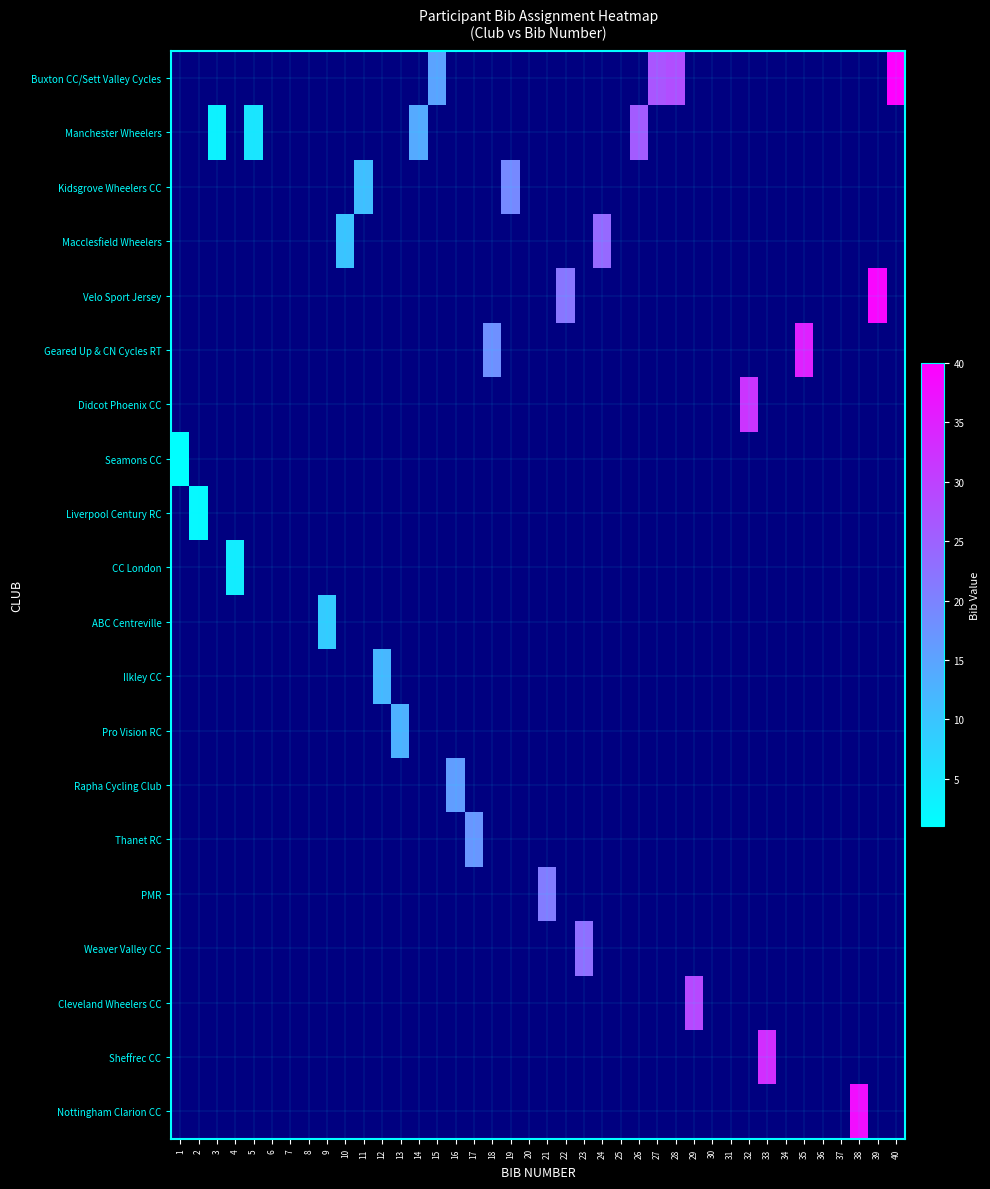

Reading right to left, extract all data points from this chart.

Buxton CC/Sett Valley Cycles: 40=40	39=0	38=0	37=0	36=0	35=0	34=0	33=0	32=0	31=0	30=0	29=0	28=28	27=27	26=0	25=0	24=0	23=0	22=0	21=0	20=0	19=0	18=0	17=0	16=0	15=15	14=0	13=0	12=0	11=0	10=0	9=0	8=0	7=0	6=0	5=0	4=0	3=0	2=0	1=0
Manchester Wheelers: 40=0	39=0	38=0	37=0	36=0	35=0	34=0	33=0	32=0	31=0	30=0	29=0	28=0	27=0	26=26	25=0	24=0	23=0	22=0	21=0	20=0	19=0	18=0	17=0	16=0	15=0	14=14	13=0	12=0	11=0	10=0	9=0	8=0	7=0	6=0	5=5	4=0	3=3	2=0	1=0
Kidsgrove Wheelers CC: 40=0	39=0	38=0	37=0	36=0	35=0	34=0	33=0	32=0	31=0	30=0	29=0	28=0	27=0	26=0	25=0	24=0	23=0	22=0	21=0	20=0	19=19	18=0	17=0	16=0	15=0	14=0	13=0	12=0	11=11	10=0	9=0	8=0	7=0	6=0	5=0	4=0	3=0	2=0	1=0
Macclesfield Wheelers: 40=0	39=0	38=0	37=0	36=0	35=0	34=0	33=0	32=0	31=0	30=0	29=0	28=0	27=0	26=0	25=0	24=24	23=0	22=0	21=0	20=0	19=0	18=0	17=0	16=0	15=0	14=0	13=0	12=0	11=0	10=10	9=0	8=0	7=0	6=0	5=0	4=0	3=0	2=0	1=0
Velo Sport Jersey: 40=0	39=39	38=0	37=0	36=0	35=0	34=0	33=0	32=0	31=0	30=0	29=0	28=0	27=0	26=0	25=0	24=0	23=0	22=22	21=0	20=0	19=0	18=0	17=0	16=0	15=0	14=0	13=0	12=0	11=0	10=0	9=0	8=0	7=0	6=0	5=0	4=0	3=0	2=0	1=0
Geared Up & CN Cycles RT: 40=0	39=0	38=0	37=0	36=0	35=35	34=0	33=0	32=0	31=0	30=0	29=0	28=0	27=0	26=0	25=0	24=0	23=0	22=0	21=0	20=0	19=0	18=18	17=0	16=0	15=0	14=0	13=0	12=0	11=0	10=0	9=0	8=0	7=0	6=0	5=0	4=0	3=0	2=0	1=0
Didcot Phoenix CC: 40=0	39=0	38=0	37=0	36=0	35=0	34=0	33=0	32=32	31=0	30=0	29=0	28=0	27=0	26=0	25=0	24=0	23=0	22=0	21=0	20=0	19=0	18=0	17=0	16=0	15=0	14=0	13=0	12=0	11=0	10=0	9=0	8=0	7=0	6=0	5=0	4=0	3=0	2=0	1=0
Seamons CC: 40=0	39=0	38=0	37=0	36=0	35=0	34=0	33=0	32=0	31=0	30=0	29=0	28=0	27=0	26=0	25=0	24=0	23=0	22=0	21=0	20=0	19=0	18=0	17=0	16=0	15=0	14=0	13=0	12=0	11=0	10=0	9=0	8=0	7=0	6=0	5=0	4=0	3=0	2=0	1=1
Liverpool Century RC: 40=0	39=0	38=0	37=0	36=0	35=0	34=0	33=0	32=0	31=0	30=0	29=0	28=0	27=0	26=0	25=0	24=0	23=0	22=0	21=0	20=0	19=0	18=0	17=0	16=0	15=0	14=0	13=0	12=0	11=0	10=0	9=0	8=0	7=0	6=0	5=0	4=0	3=0	2=2	1=0
CC London: 40=0	39=0	38=0	37=0	36=0	35=0	34=0	33=0	32=0	31=0	30=0	29=0	28=0	27=0	26=0	25=0	24=0	23=0	22=0	21=0	20=0	19=0	18=0	17=0	16=0	15=0	14=0	13=0	12=0	11=0	10=0	9=0	8=0	7=0	6=0	5=0	4=4	3=0	2=0	1=0
ABC Centreville: 40=0	39=0	38=0	37=0	36=0	35=0	34=0	33=0	32=0	31=0	30=0	29=0	28=0	27=0	26=0	25=0	24=0	23=0	22=0	21=0	20=0	19=0	18=0	17=0	16=0	15=0	14=0	13=0	12=0	11=0	10=0	9=9	8=0	7=0	6=0	5=0	4=0	3=0	2=0	1=0
Ilkley CC: 40=0	39=0	38=0	37=0	36=0	35=0	34=0	33=0	32=0	31=0	30=0	29=0	28=0	27=0	26=0	25=0	24=0	23=0	22=0	21=0	20=0	19=0	18=0	17=0	16=0	15=0	14=0	13=0	12=12	11=0	10=0	9=0	8=0	7=0	6=0	5=0	4=0	3=0	2=0	1=0
Pro Vision RC: 40=0	39=0	38=0	37=0	36=0	35=0	34=0	33=0	32=0	31=0	30=0	29=0	28=0	27=0	26=0	25=0	24=0	23=0	22=0	21=0	20=0	19=0	18=0	17=0	16=0	15=0	14=0	13=13	12=0	11=0	10=0	9=0	8=0	7=0	6=0	5=0	4=0	3=0	2=0	1=0
Rapha Cycling Club: 40=0	39=0	38=0	37=0	36=0	35=0	34=0	33=0	32=0	31=0	30=0	29=0	28=0	27=0	26=0	25=0	24=0	23=0	22=0	21=0	20=0	19=0	18=0	17=0	16=16	15=0	14=0	13=0	12=0	11=0	10=0	9=0	8=0	7=0	6=0	5=0	4=0	3=0	2=0	1=0
Thanet RC: 40=0	39=0	38=0	37=0	36=0	35=0	34=0	33=0	32=0	31=0	30=0	29=0	28=0	27=0	26=0	25=0	24=0	23=0	22=0	21=0	20=0	19=0	18=0	17=17	16=0	15=0	14=0	13=0	12=0	11=0	10=0	9=0	8=0	7=0	6=0	5=0	4=0	3=0	2=0	1=0
PMR: 40=0	39=0	38=0	37=0	36=0	35=0	34=0	33=0	32=0	31=0	30=0	29=0	28=0	27=0	26=0	25=0	24=0	23=0	22=0	21=21	20=0	19=0	18=0	17=0	16=0	15=0	14=0	13=0	12=0	11=0	10=0	9=0	8=0	7=0	6=0	5=0	4=0	3=0	2=0	1=0
Weaver Valley CC: 40=0	39=0	38=0	37=0	36=0	35=0	34=0	33=0	32=0	31=0	30=0	29=0	28=0	27=0	26=0	25=0	24=0	23=23	22=0	21=0	20=0	19=0	18=0	17=0	16=0	15=0	14=0	13=0	12=0	11=0	10=0	9=0	8=0	7=0	6=0	5=0	4=0	3=0	2=0	1=0
Cleveland Wheelers CC: 40=0	39=0	38=0	37=0	36=0	35=0	34=0	33=0	32=0	31=0	30=0	29=29	28=0	27=0	26=0	25=0	24=0	23=0	22=0	21=0	20=0	19=0	18=0	17=0	16=0	15=0	14=0	13=0	12=0	11=0	10=0	9=0	8=0	7=0	6=0	5=0	4=0	3=0	2=0	1=0
Sheffrec CC: 40=0	39=0	38=0	37=0	36=0	35=0	34=0	33=33	32=0	31=0	30=0	29=0	28=0	27=0	26=0	25=0	24=0	23=0	22=0	21=0	20=0	19=0	18=0	17=0	16=0	15=0	14=0	13=0	12=0	11=0	10=0	9=0	8=0	7=0	6=0	5=0	4=0	3=0	2=0	1=0
Nottingham Clarion CC: 40=0	39=0	38=38	37=0	36=0	35=0	34=0	33=0	32=0	31=0	30=0	29=0	28=0	27=0	26=0	25=0	24=0	23=0	22=0	21=0	20=0	19=0	18=0	17=0	16=0	15=0	14=0	13=0	12=0	11=0	10=0	9=0	8=0	7=0	6=0	5=0	4=0	3=0	2=0	1=0